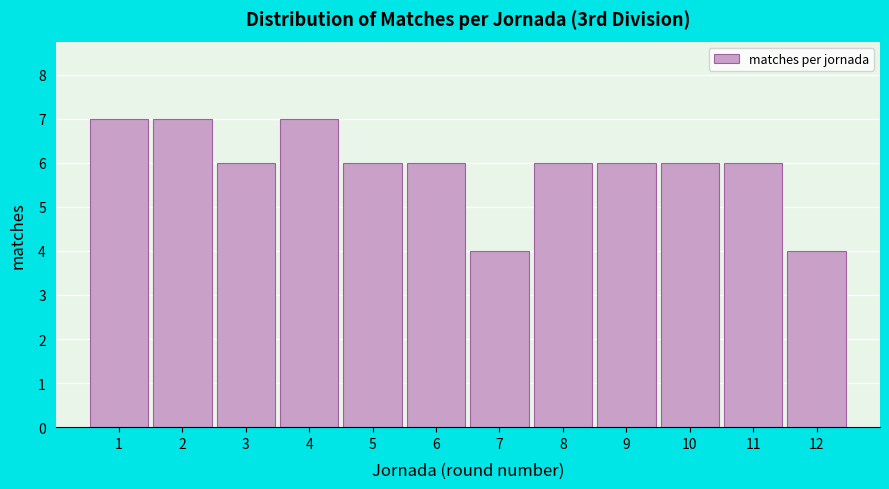

Reading left to right, transcribe all the data shown in this chart.

7	7	6	7	6	6	4	6	6	6	6	4